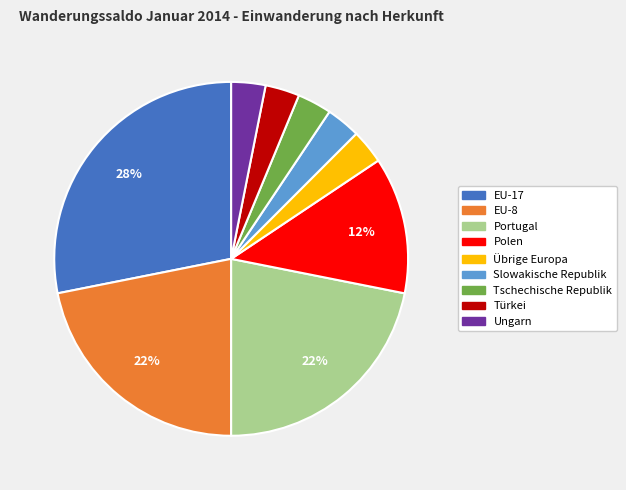

True or false: Polen accounts for 26% of the total.

False